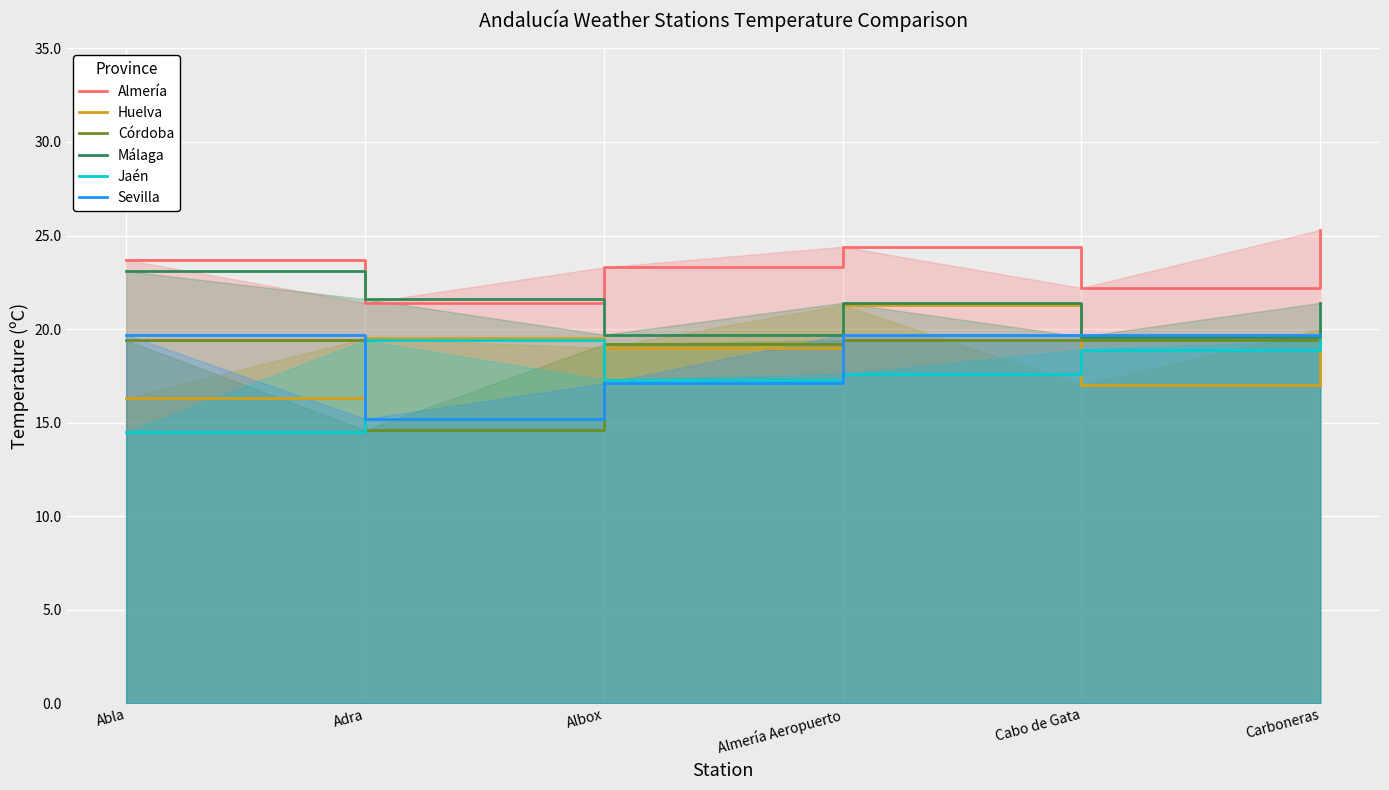

True or false: Córdoba has a value of 7.4 at Carboneras.

False